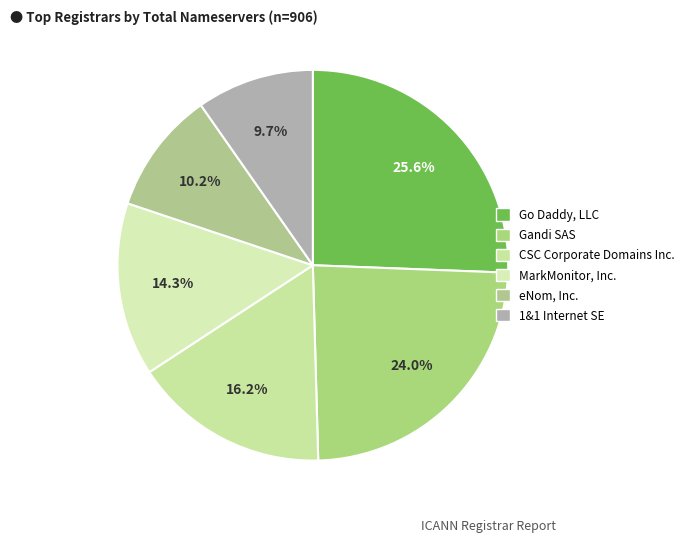

How many segments does this pie chart have?

6